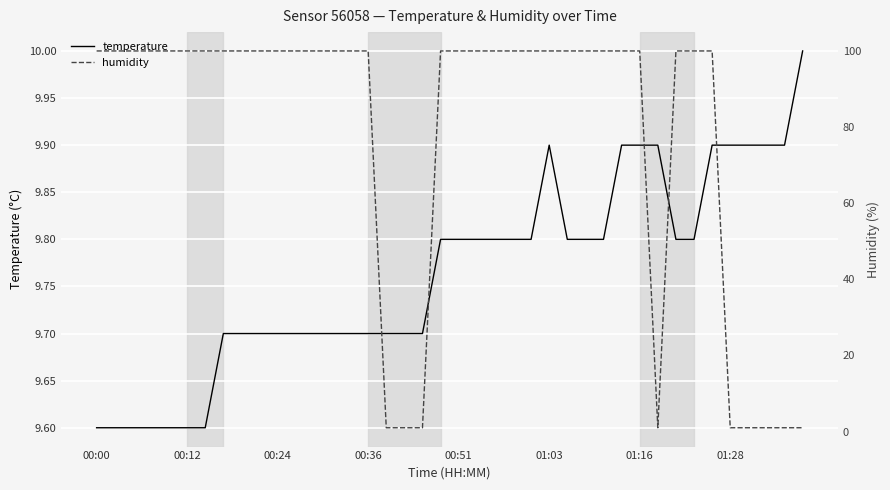

List the series in order of their overall mean, highest first.

humidity, temperature